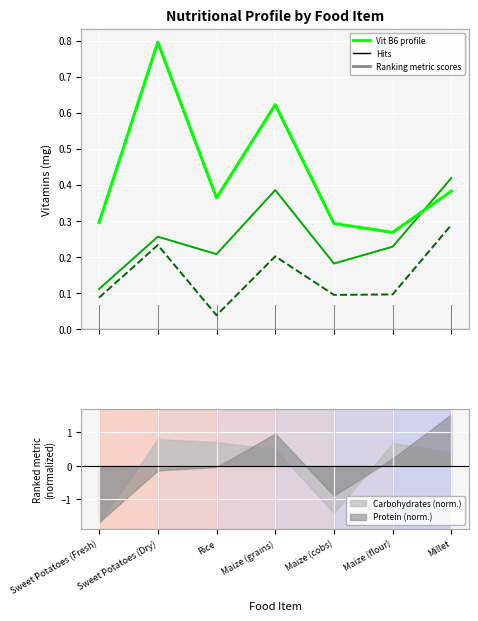

Reading left to right, transcribe all the data shown in this chart.

Vitamin B6 (Pyridoxine): Sweet Potatoes (Fresh)=0.3	Sweet Potatoes (Dry)=0.8	Rice=0.4	Maize (grains)=0.6	Maize (cobs)=0.3	Maize (flour)=0.3	Millet=0.4
Vitamin B1 (Thiamine): Sweet Potatoes (Fresh)=0.1	Sweet Potatoes (Dry)=0.3	Rice=0.2	Maize (grains)=0.4	Maize (cobs)=0.2	Maize (flour)=0.2	Millet=0.4
Vitamin B2 (Riboflavin): Sweet Potatoes (Fresh)=0.1	Sweet Potatoes (Dry)=0.2	Rice=0.0	Maize (grains)=0.2	Maize (cobs)=0.1	Maize (flour)=0.1	Millet=0.3